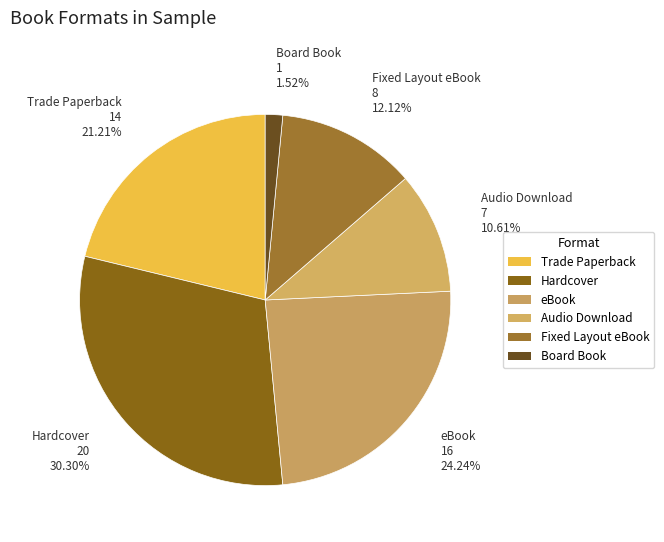

What portion of the pie excludes Trade Paperback?

78.8%